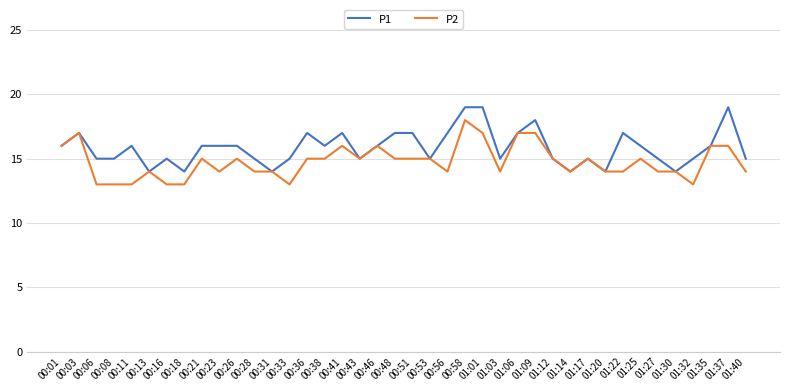

Is the value of P1 at 01:03 greater than the value of P2 at 01:14?

Yes